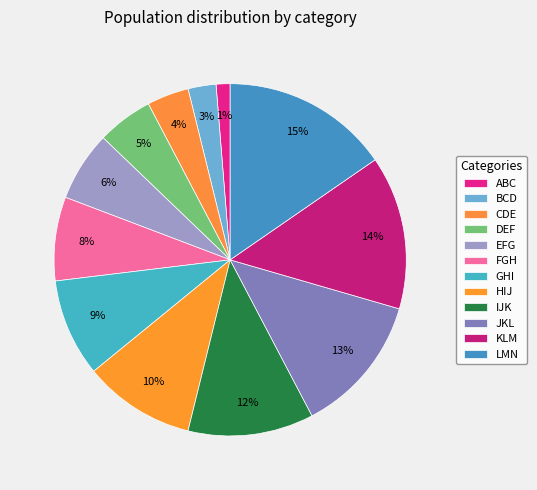

What percentage is the BCD slice, to the nearest percent?

3%